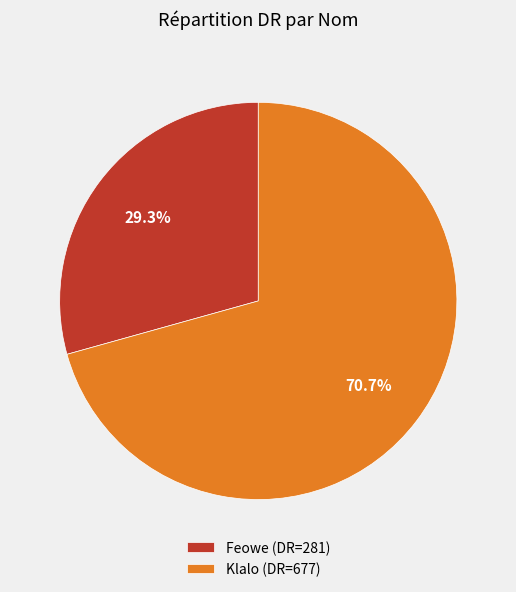

Which slice represents more than half of the pie?

Klalo